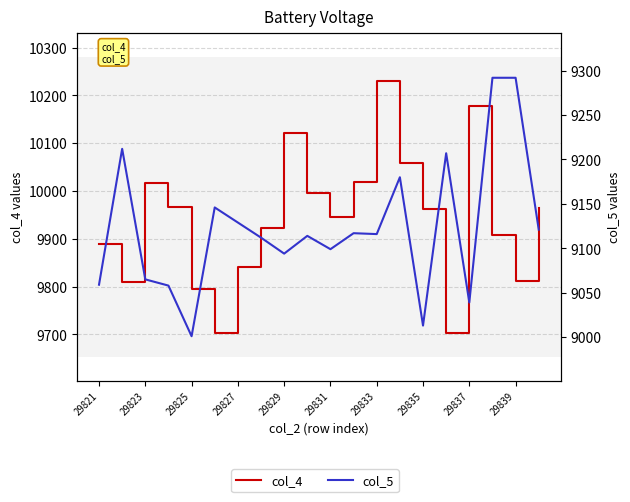

What is the smallest value displayed?

9001